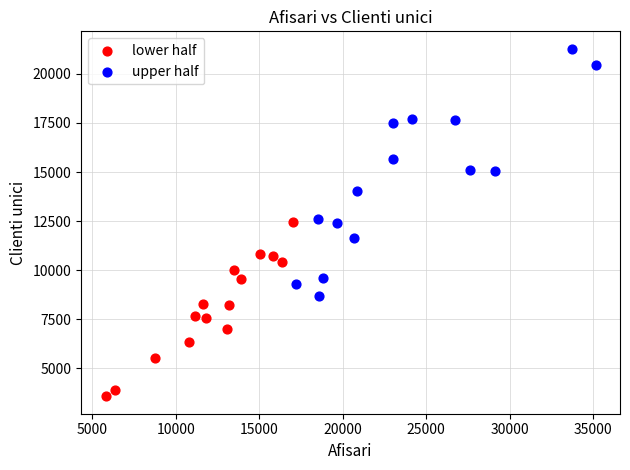

Which series contains the lowest Y value?

lower half